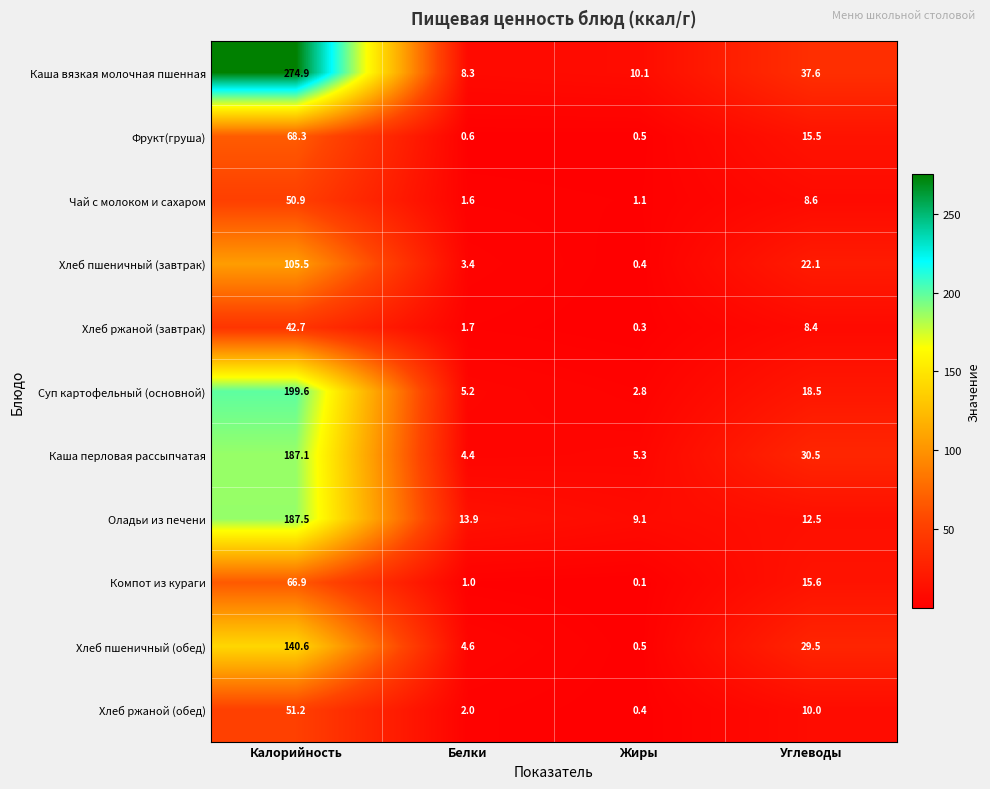

What is the sum of all Оладьи из печени values?

223.0